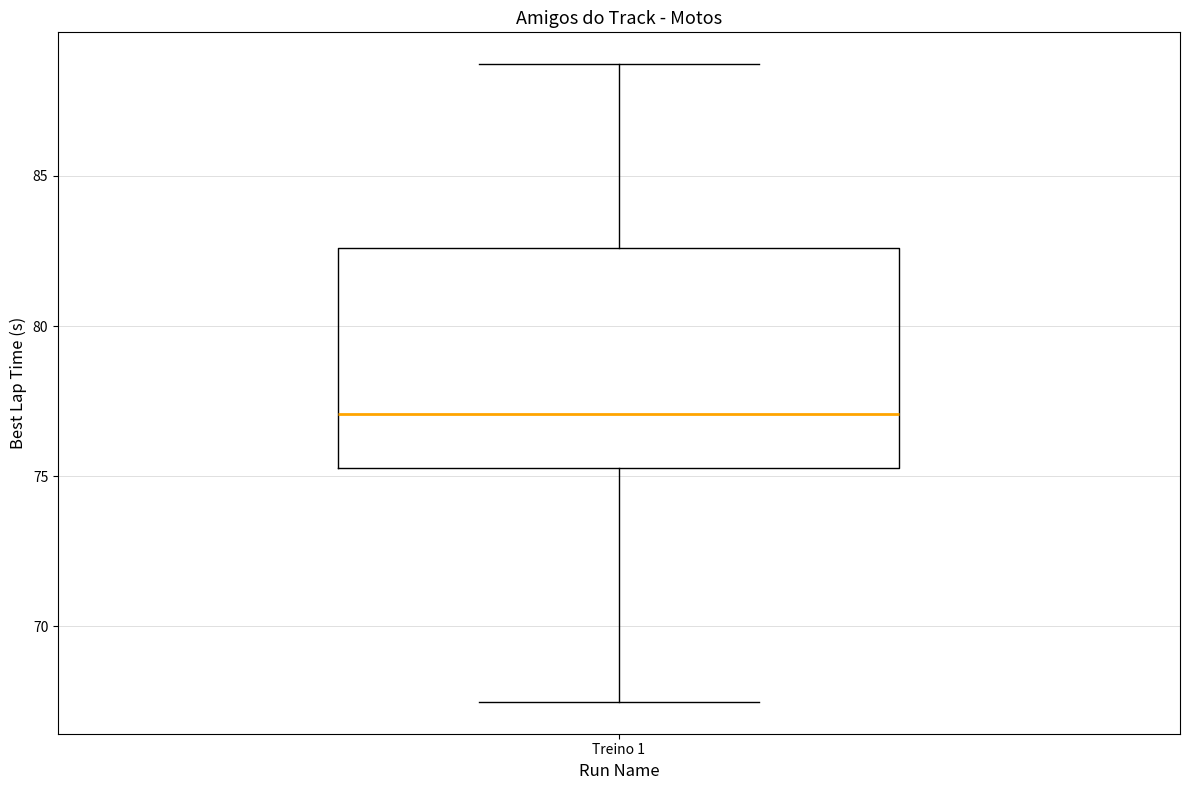

Read this box plot against the y-axis: the position of the median line, the range covered by the box, and the ends of both whiskers. The values are not printed on the chart, so give them approximately, as read against the axis.

median 77.0, box 75.5 to 82.5, whiskers 67.5 to 88.5